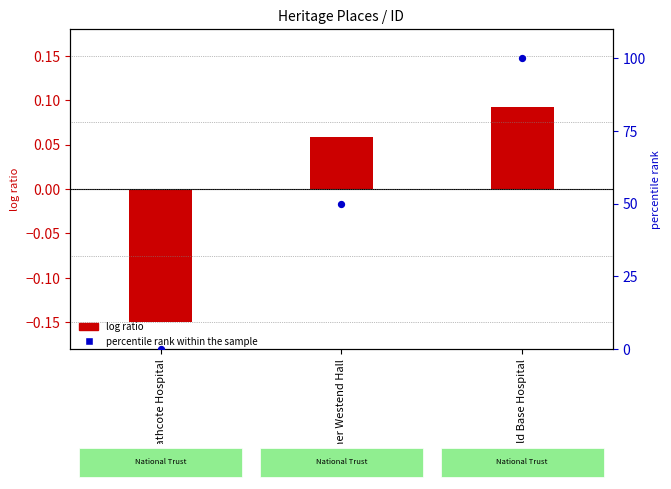

Is the value of log ratio at Heathcote Hospital greater than the value of percentile rank within the sample at Old Base Hospital?

No